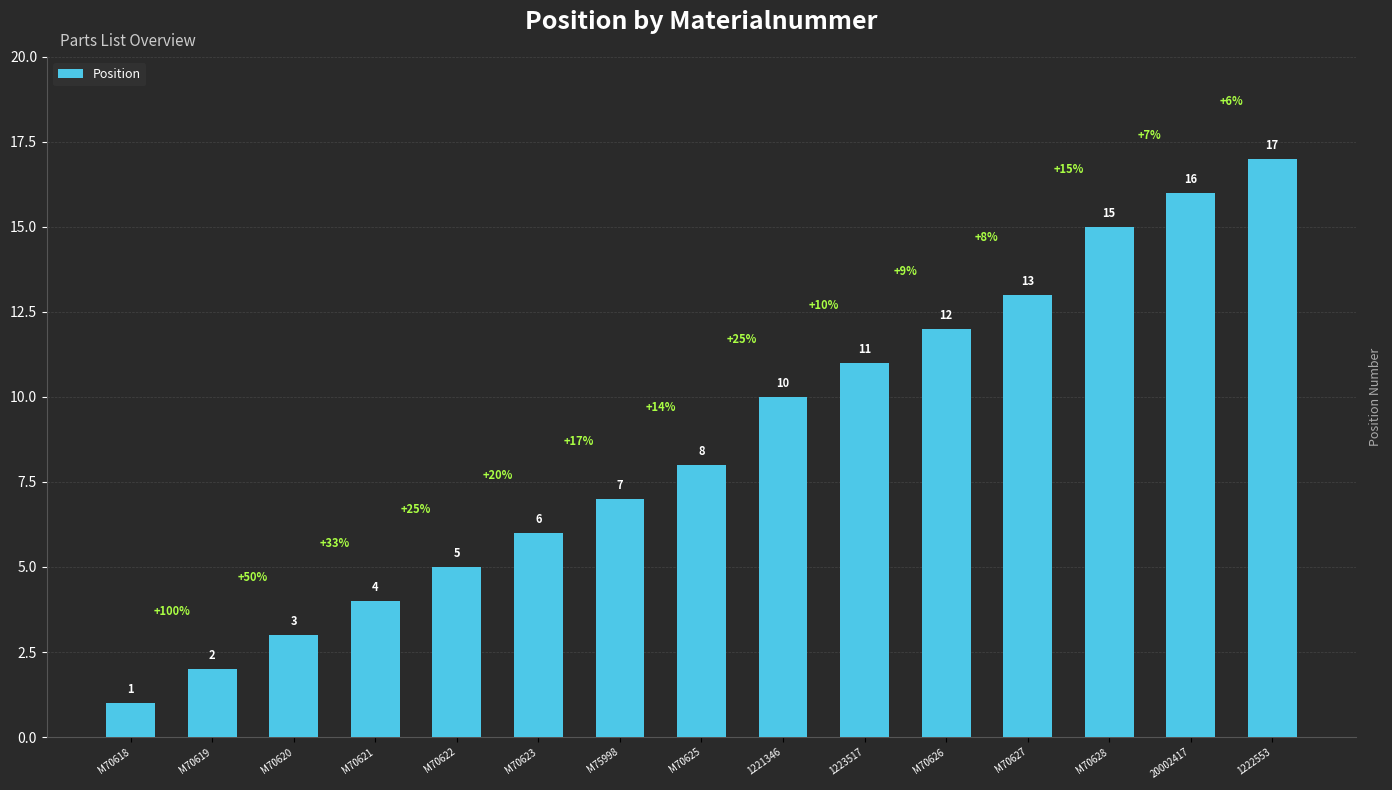

What is the ratio of the value at M70623 to the value at M70618?

6.0